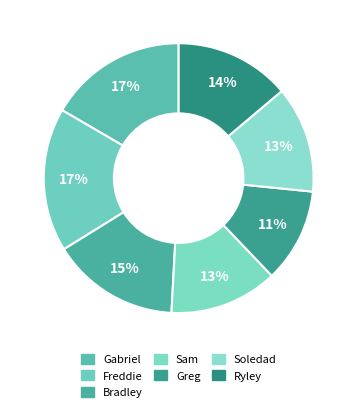

How much of the chart is everything except Freddie?

82.8%